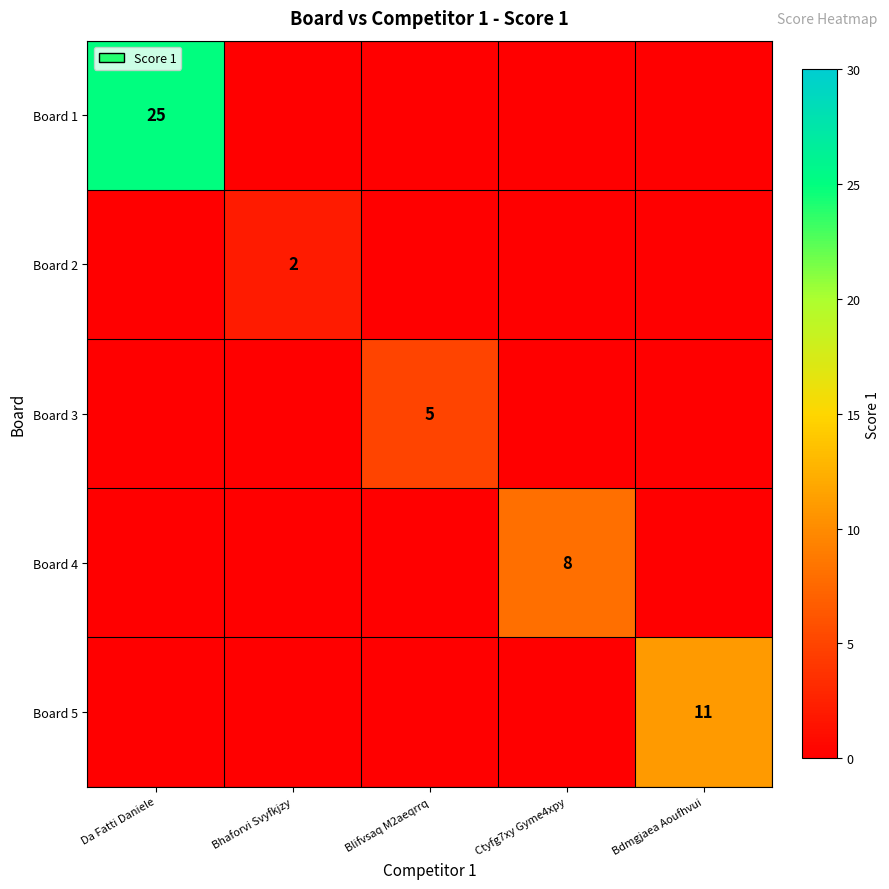

True or false: Board 2 has a value of 1 at Bhaforvi Svyfkjzy.

False